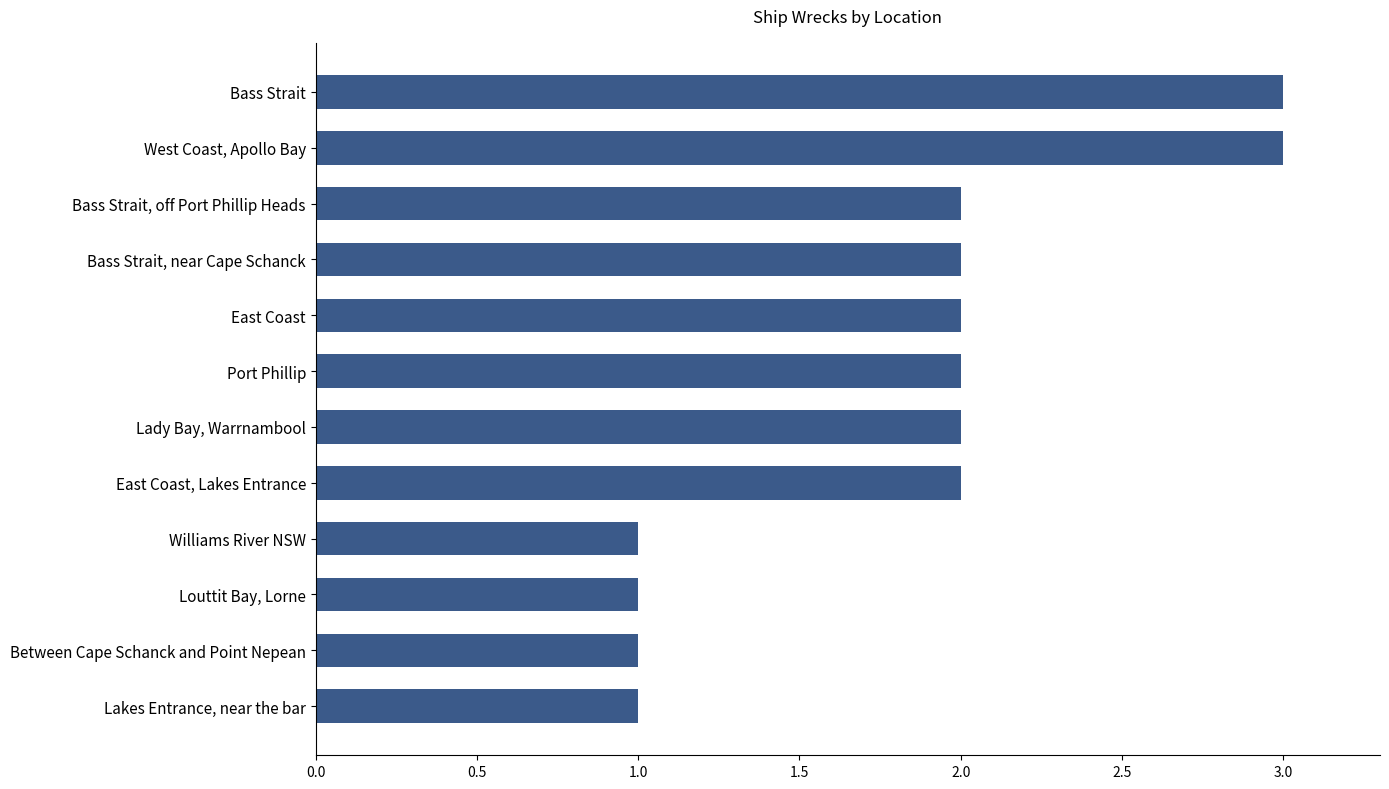

What is the greatest value displayed?

3